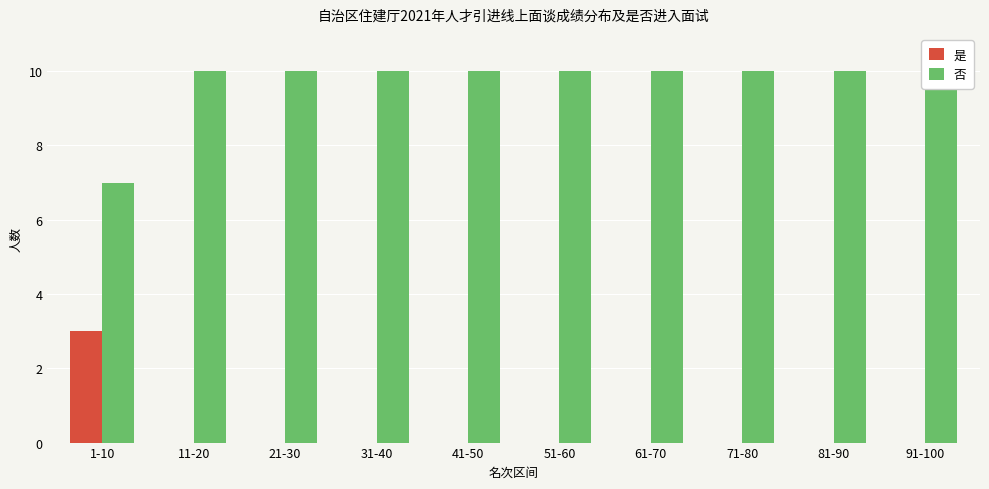

What are all the series names shown in the legend?

是, 否